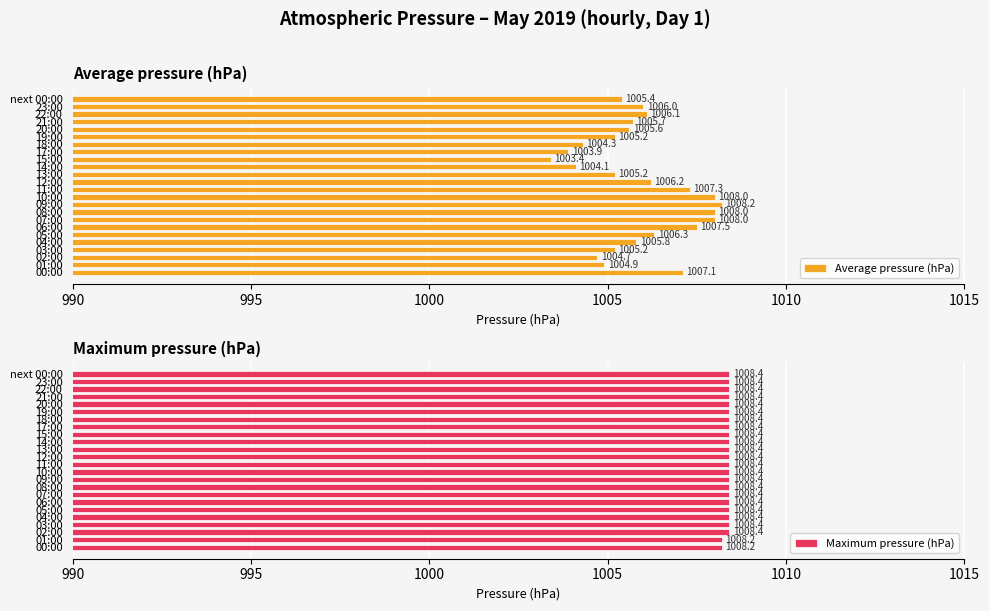

Are the bars grouped side by side (vs. stacked)?

Yes